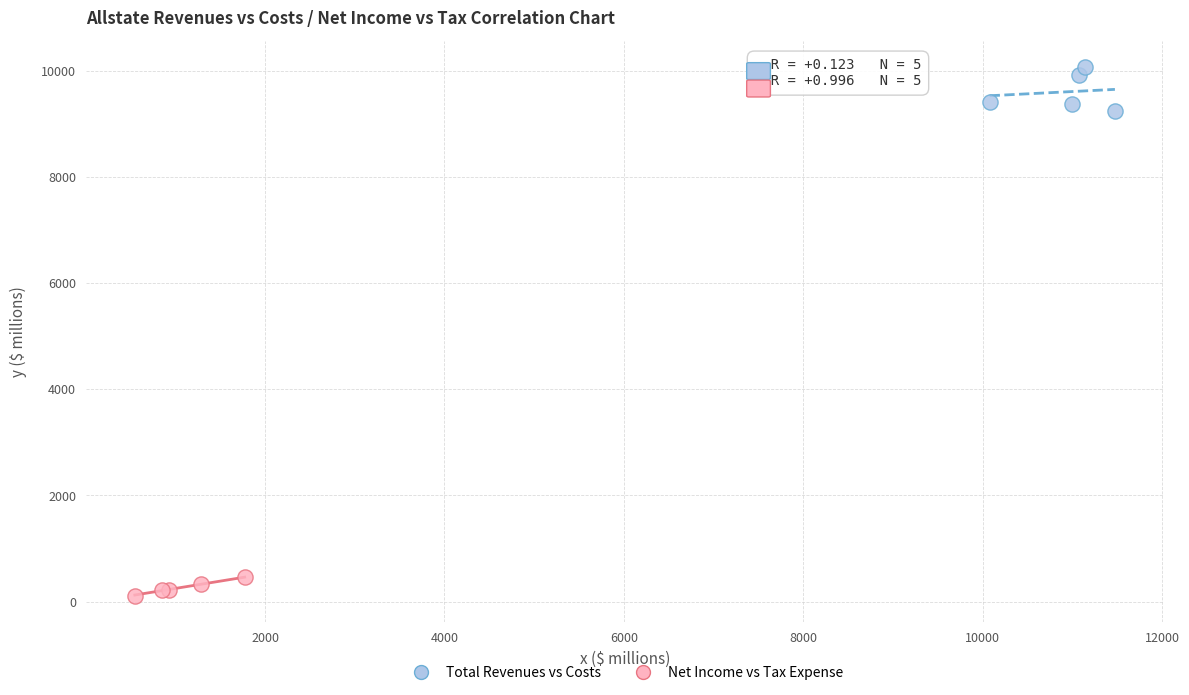

Which series reaches the maximum Y coordinate?

Total Revenues vs Costs